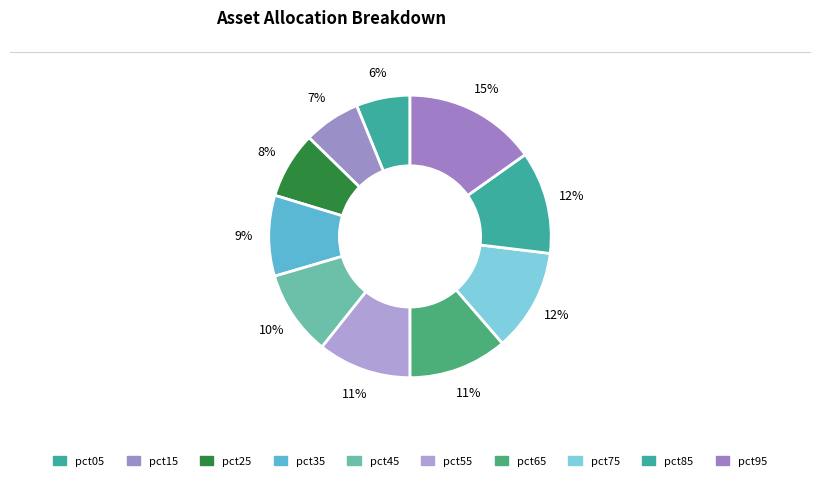

How many segments does this pie chart have?

10